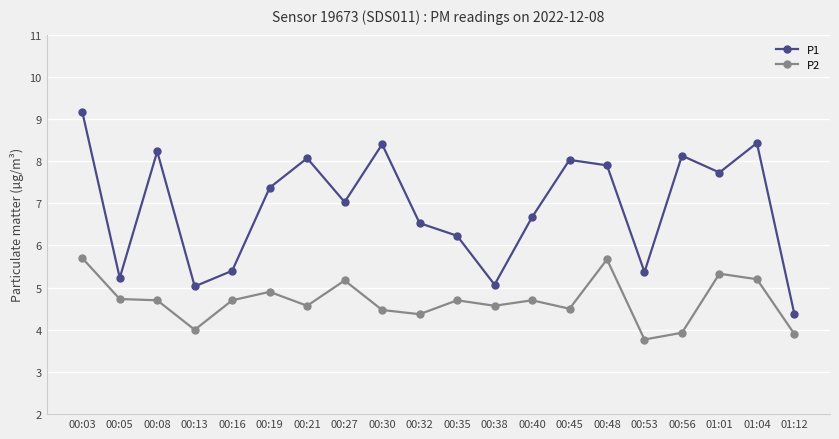

Is this an area chart (filled region under the line)?

No